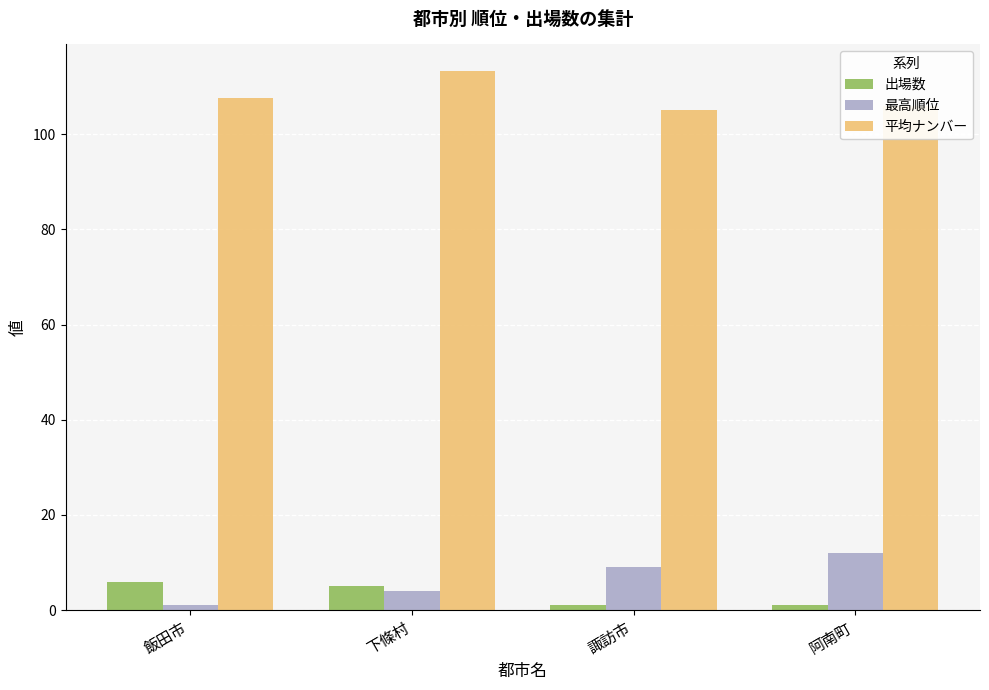

Reading left to right, what are all the values shown in this chart?

出場数: 飯田市=6.0	下條村=5.0	諏訪市=1.0	阿南町=1.0
最高順位: 飯田市=1.0	下條村=4.0	諏訪市=9.0	阿南町=12.0
平均ナンバー: 飯田市=107.7	下條村=113.2	諏訪市=105.0	阿南町=106.0